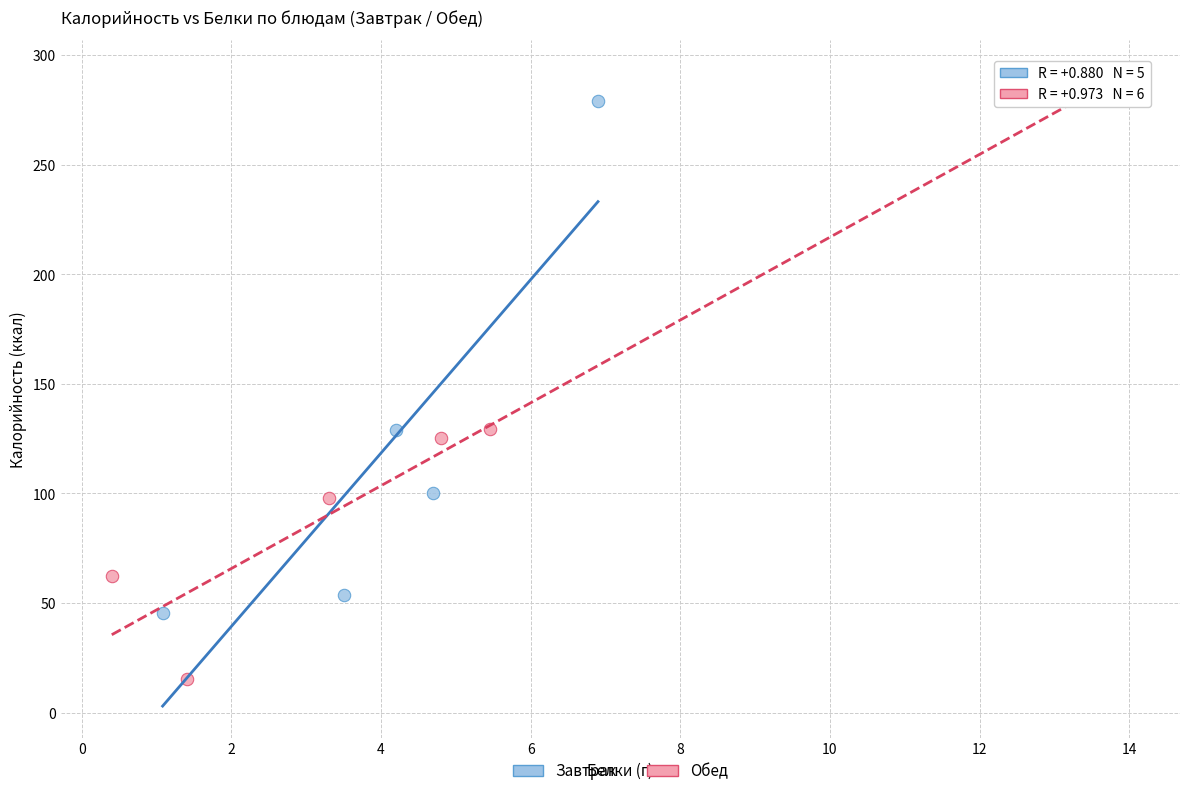

Which series reaches the minimum Y coordinate?

Обед